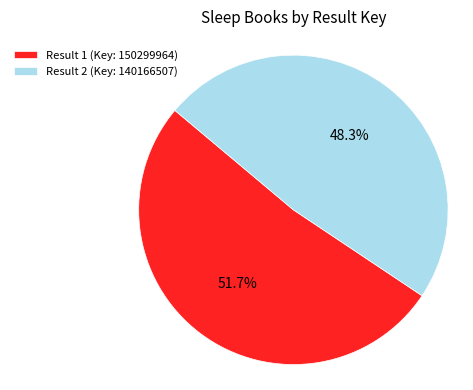

How many segments does this pie chart have?

2